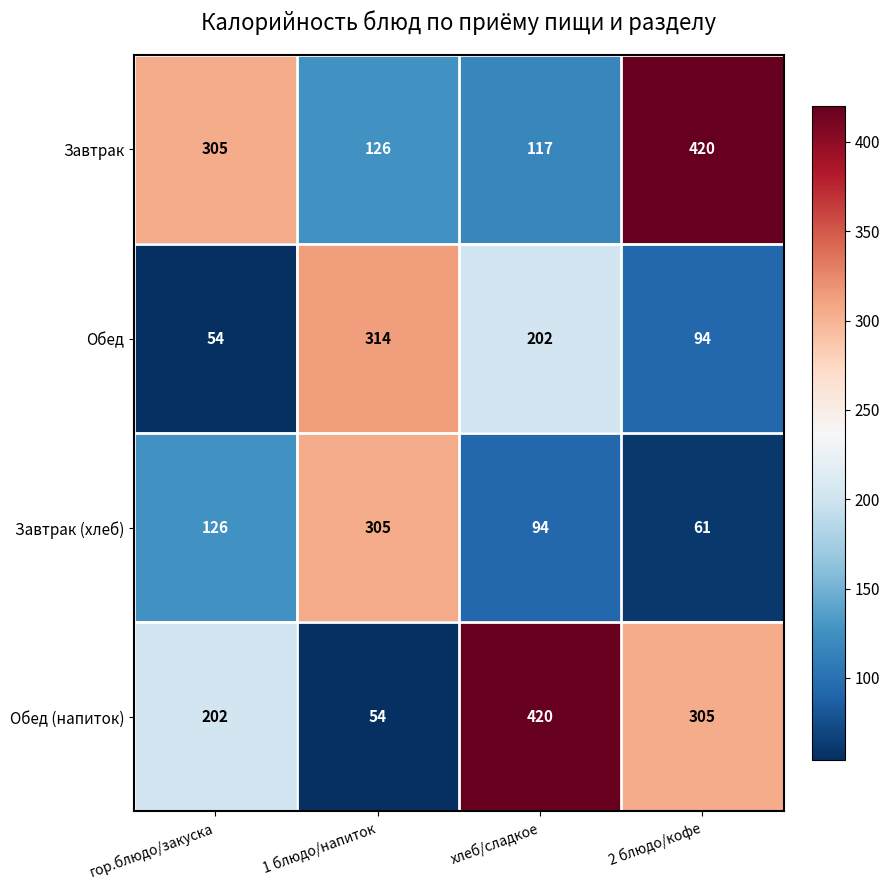

At which label is Завтрак closest to 268?

гор.блюдо/закуска